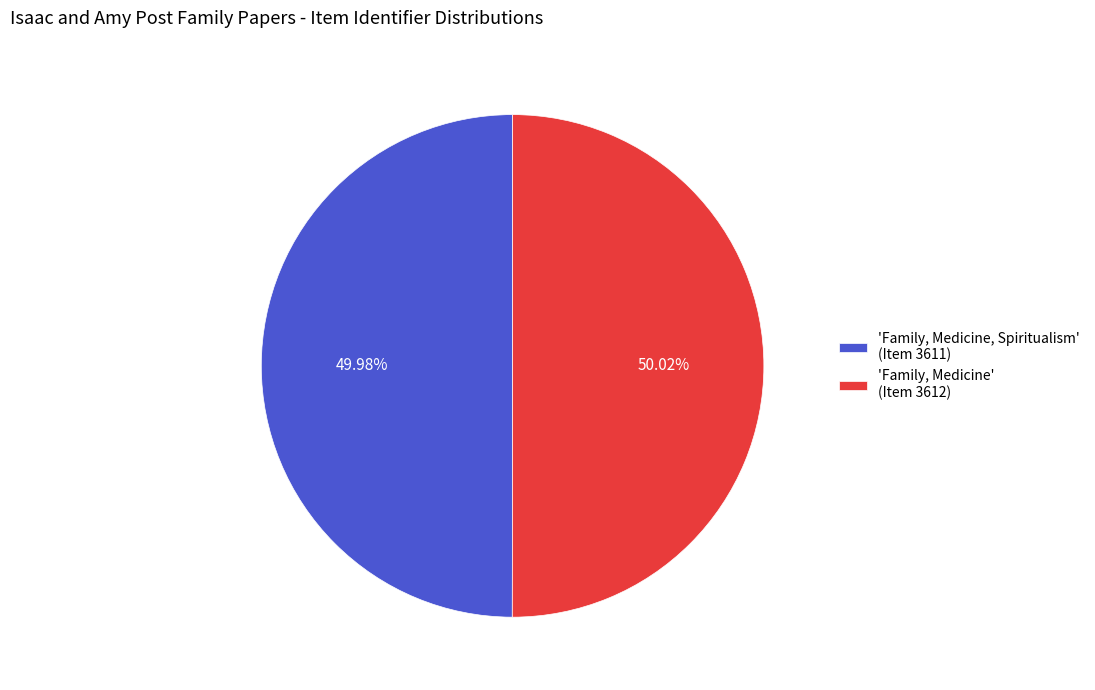

Do 'Family, Medicine' (Item 3612) and 'Family, Medicine, Spiritualism' (Item 3611) together represent more than half of the pie?

Yes